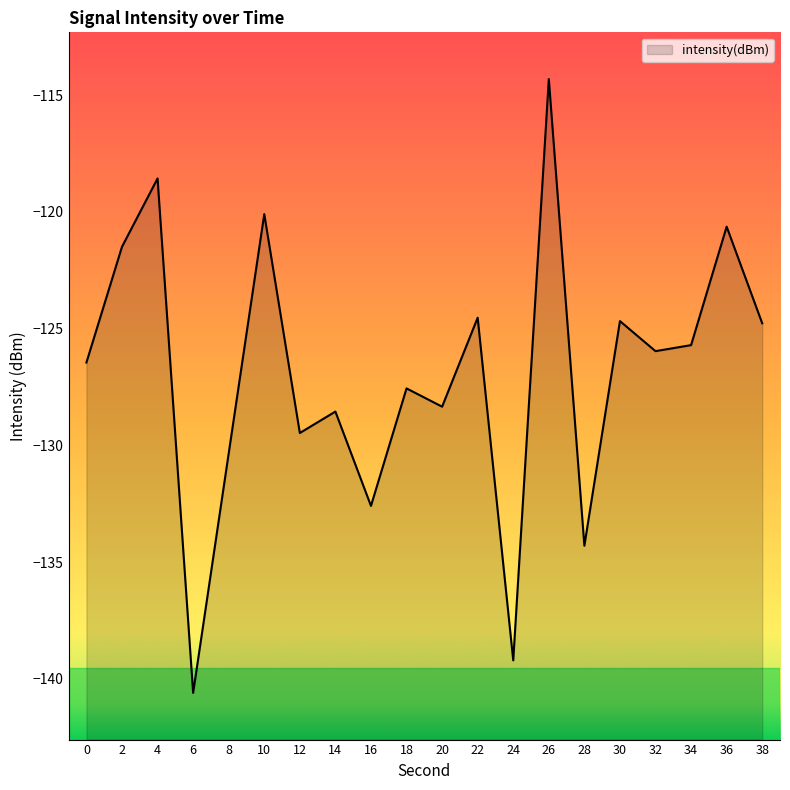

The value at 12 is -129.5. True or false?

True